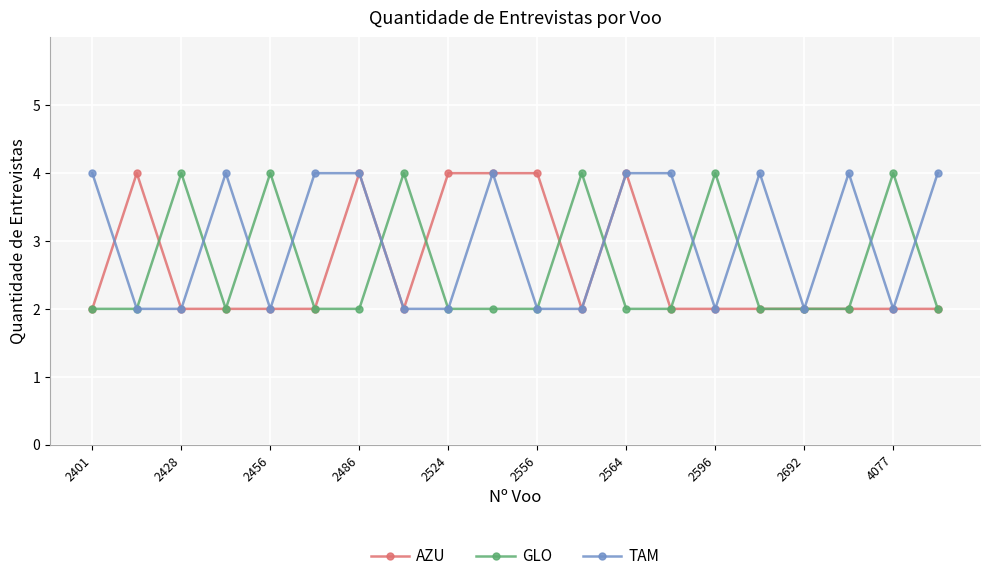

What is the value of the AZU point at the 19th from the left?

2